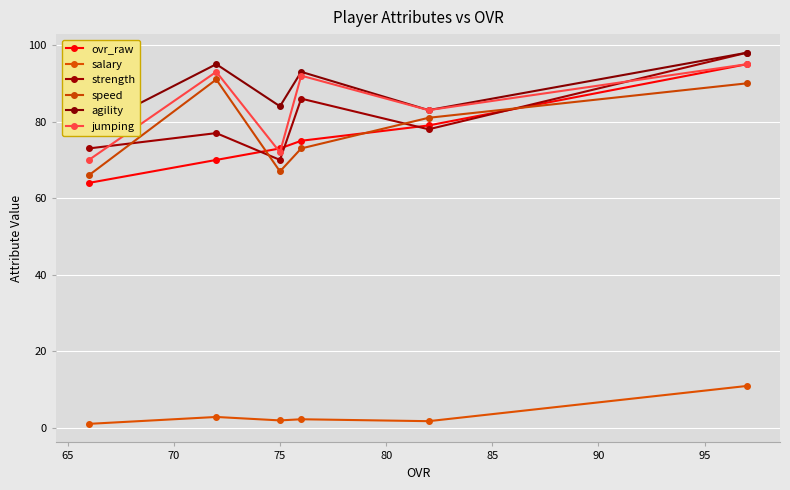

What is the difference between the strength values at 80 and 75?

7.0